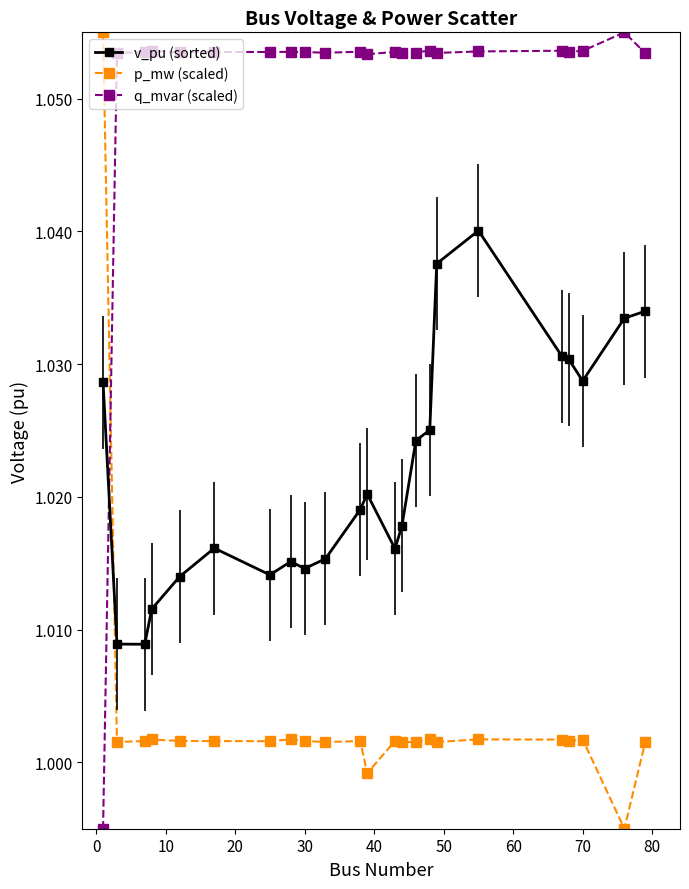

What is the sum of all v_pu (sorted) values?

23.5